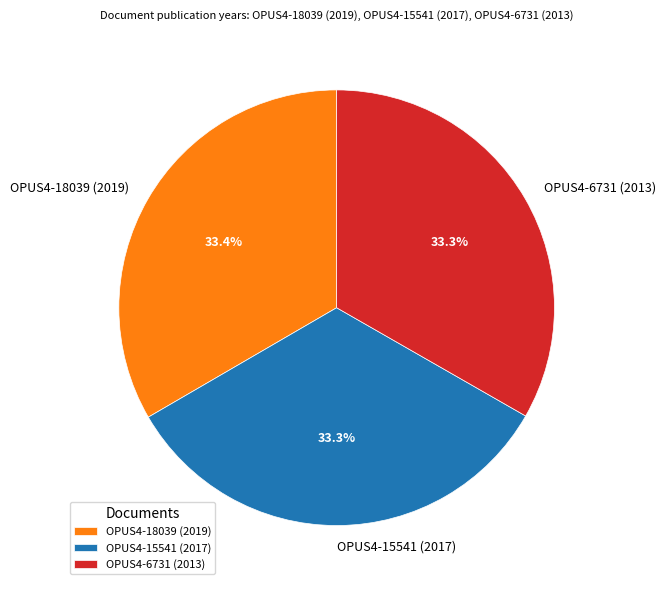

Approximately how many times larger is the value at OPUS4-6731 (2013) compared to OPUS4-18039 (2019)?

1.0